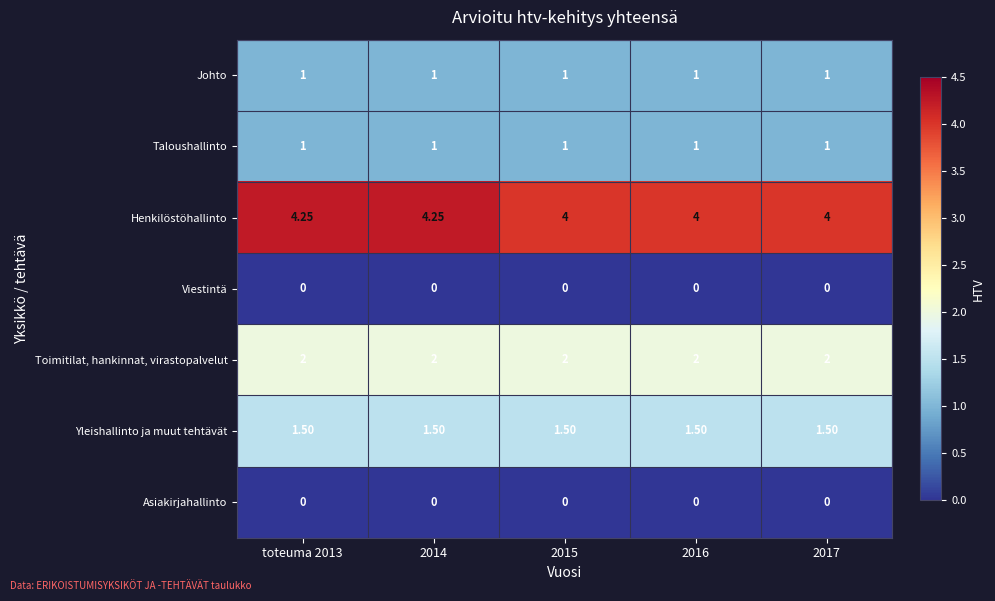

Which series has the widest spread of values?

Henkilöstöhallinto